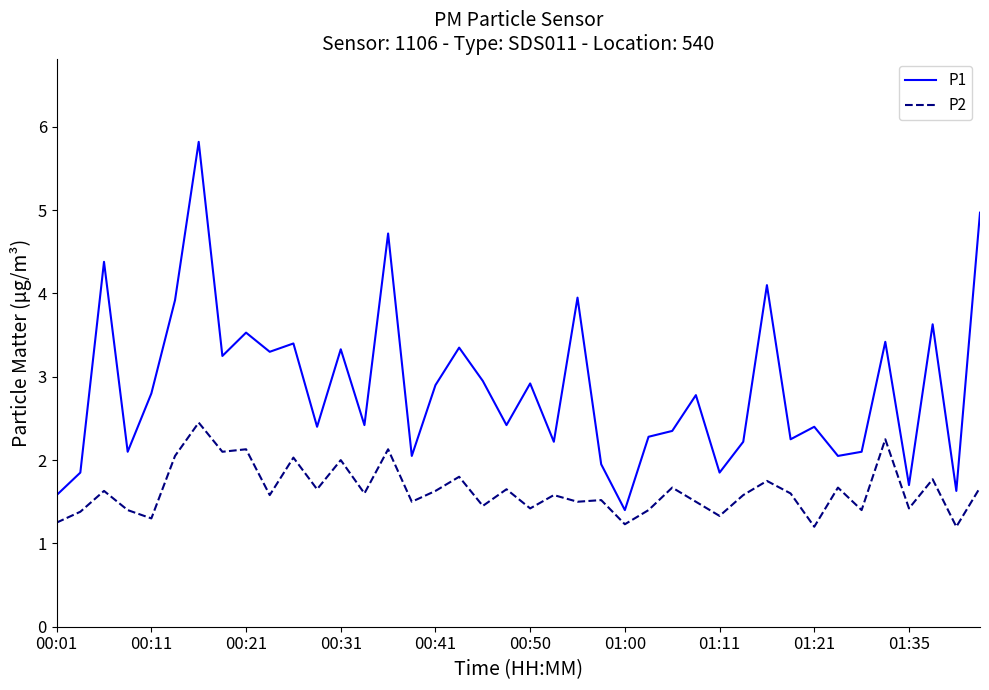

List the series in order of their overall mean, highest first.

P1, P2